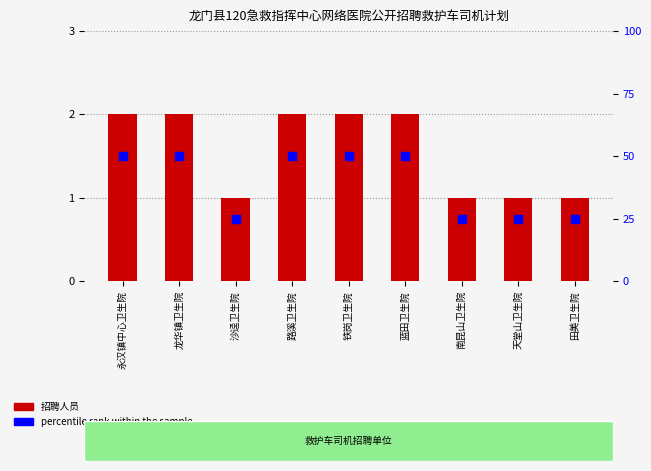

At which category is the sum across all series the highest?

永汉镇中心卫生院